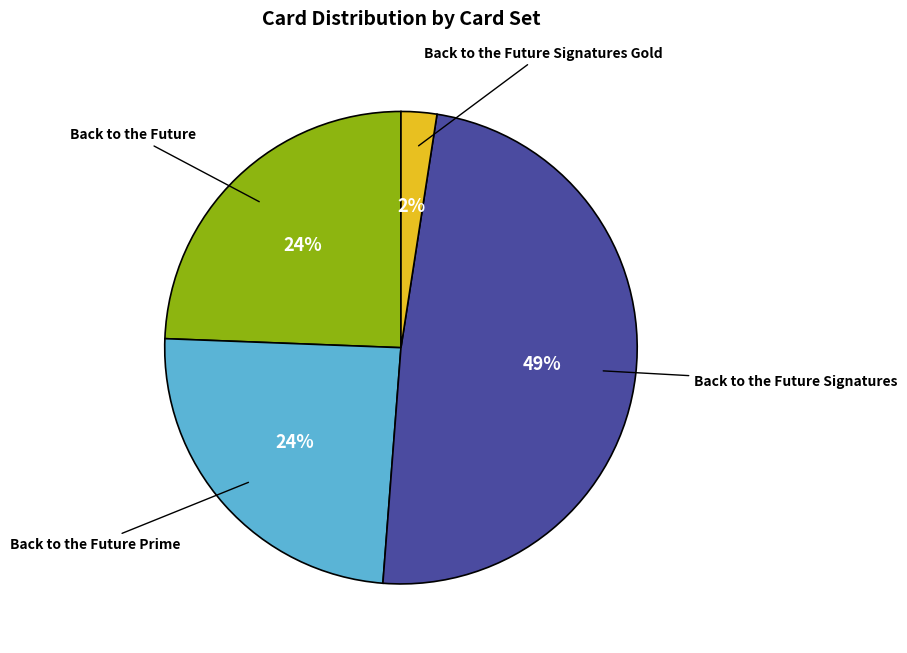

To the nearest percent, what is the average slice percentage?

25%